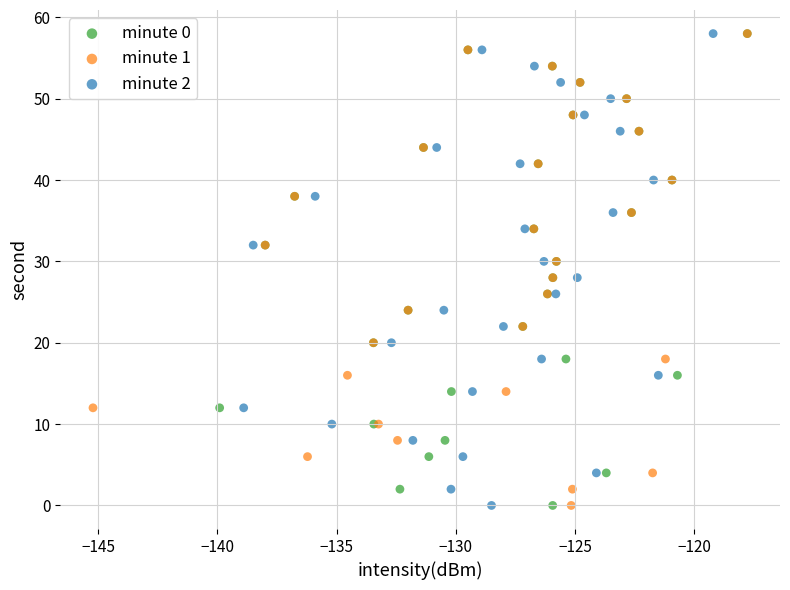

What are all the series names shown in the legend?

minute 0, minute 1, minute 2